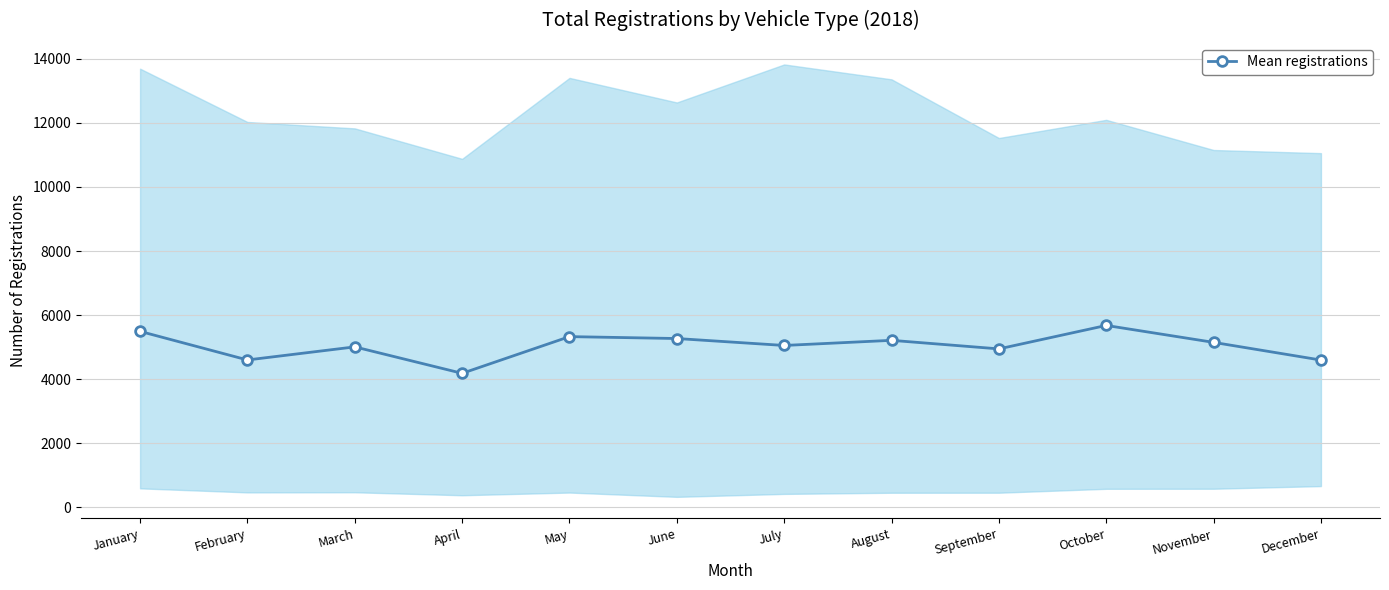

Reading left to right, transcribe all the data shown in this chart.

5490.8	4598.3	5006.8	4181.0	5327.2	5267.7	5051.2	5211.2	4944.0	5676.3	5147.5	4595.3